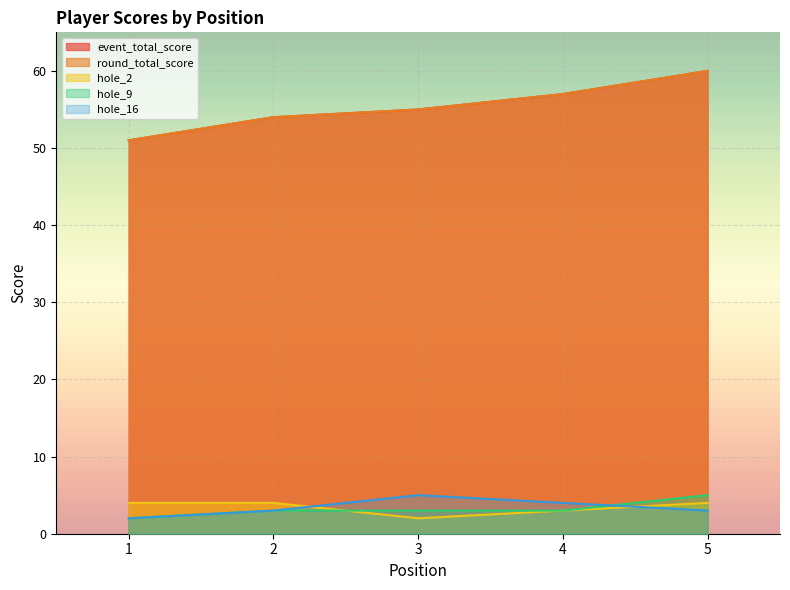

The value of hole_16 at 5 is 1. True or false?

False